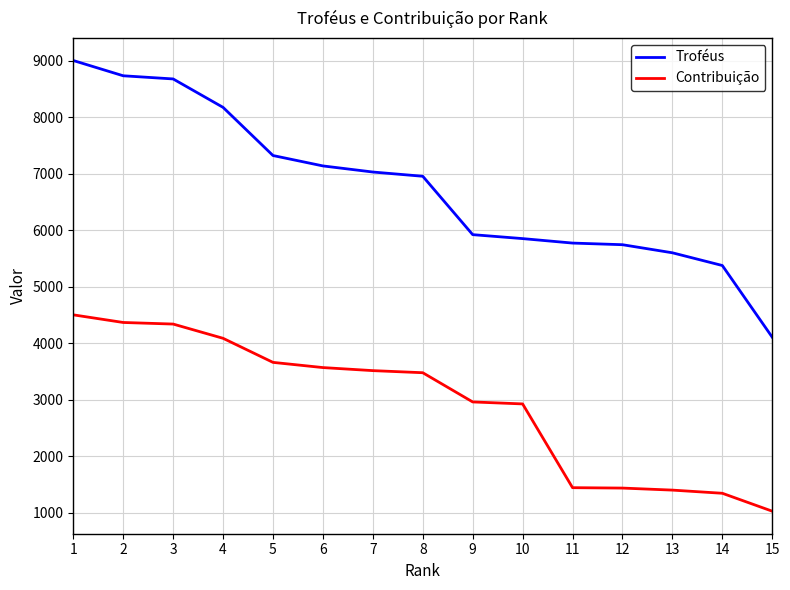

What is the spread (max minus min) of values at 13?

4199